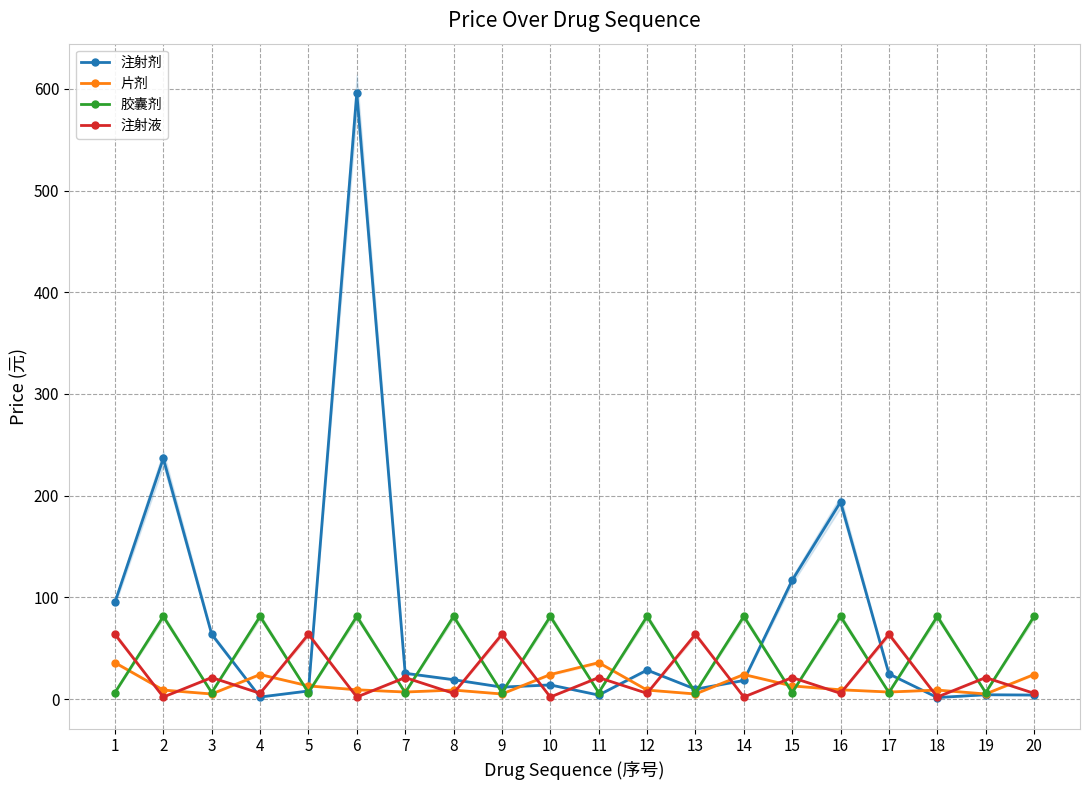

Which series changed the most between 2 and 15?

注射剂